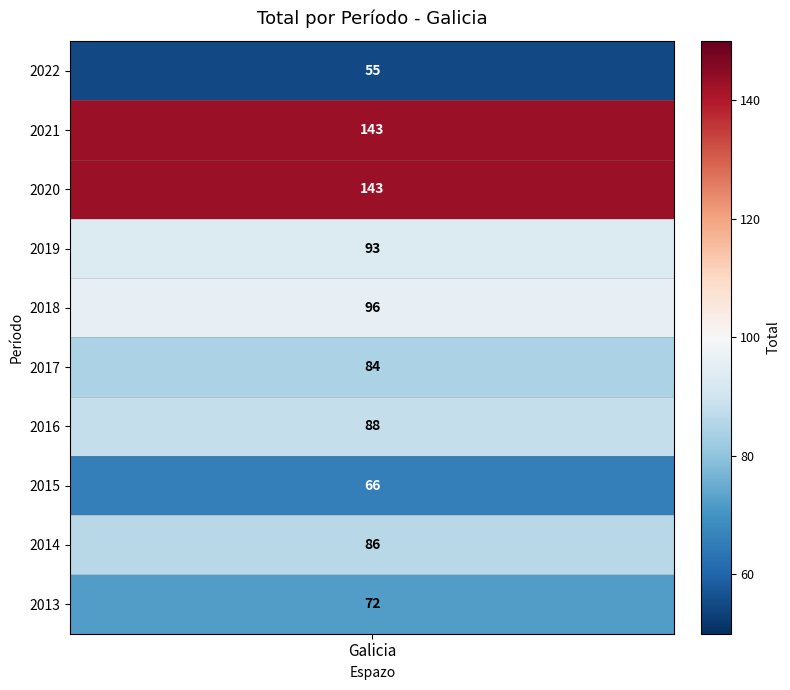

At which label is the value closest to 99?

2018